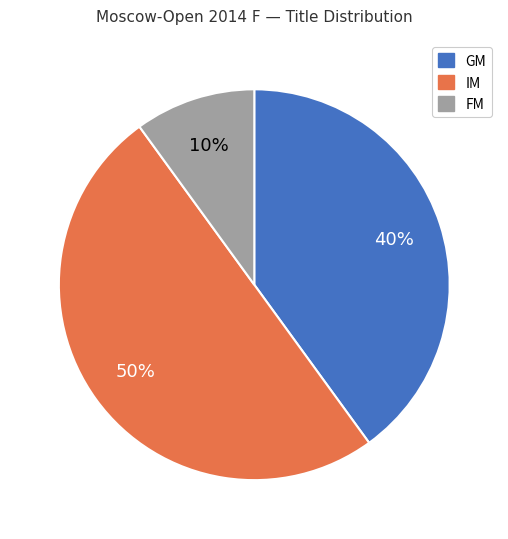

Which category has the smallest portion of the pie?

FM